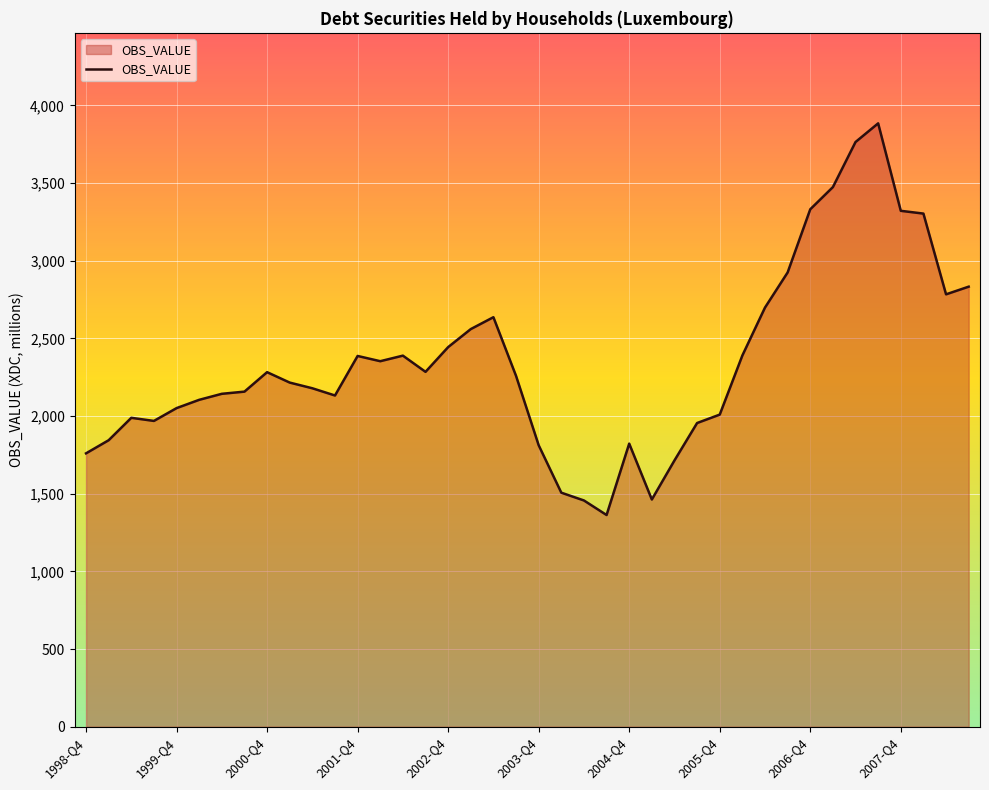

What is the difference between the maximum and minimum values?

2521.2